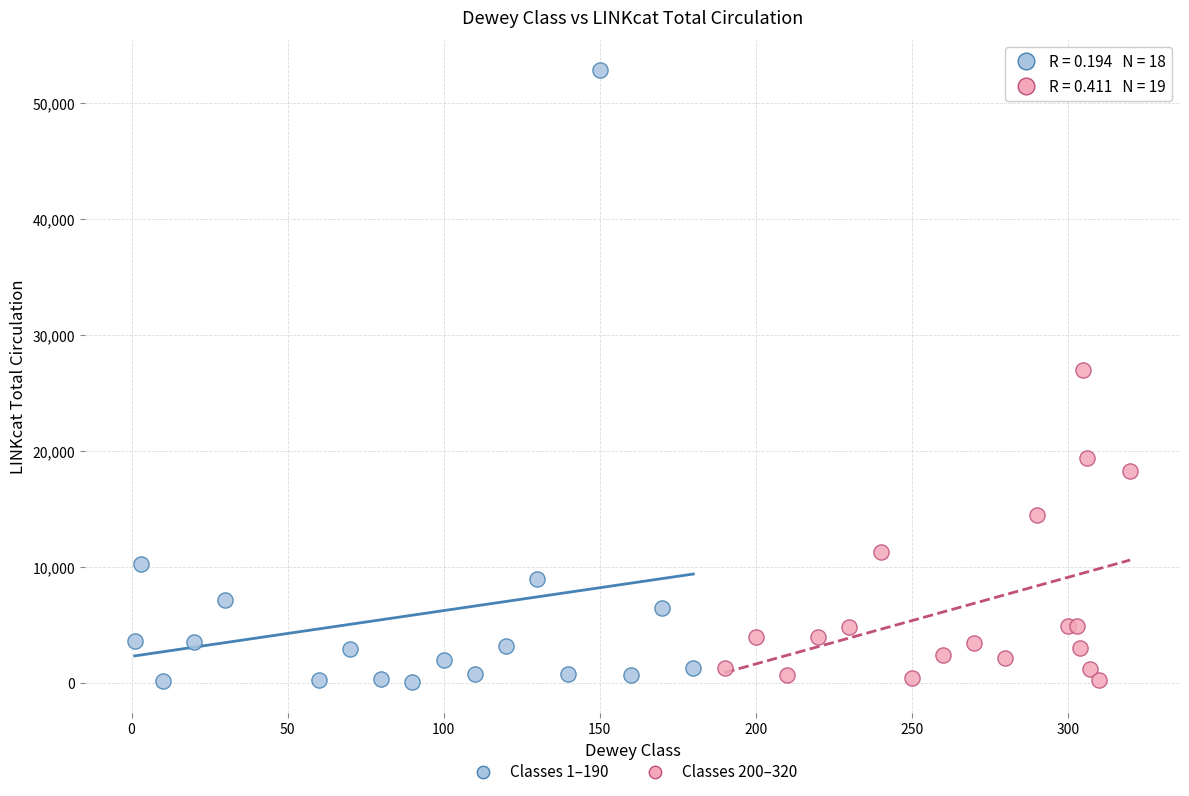

Which series contains the highest Y value?

Classes 1–190